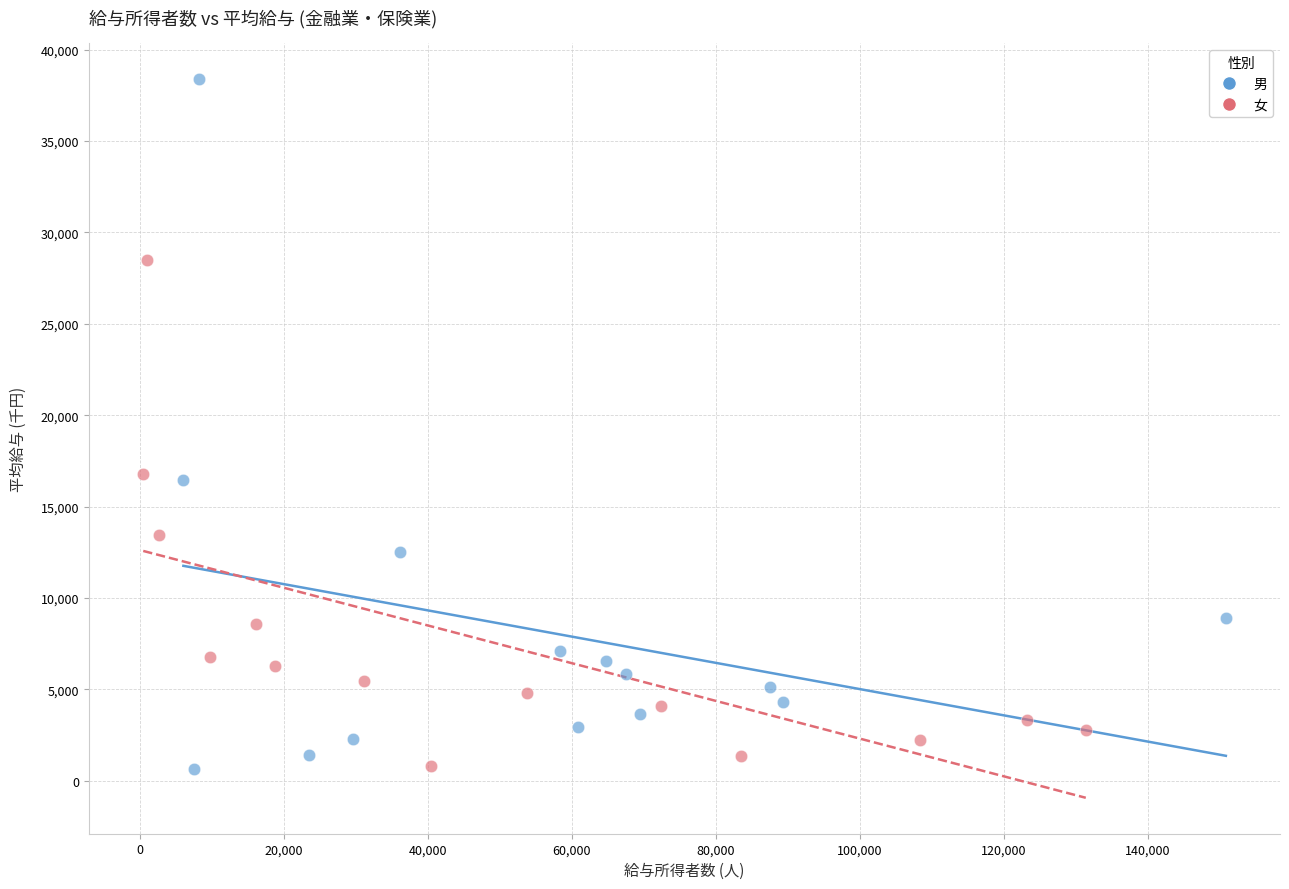

What are all the series names shown in the legend?

男, 女